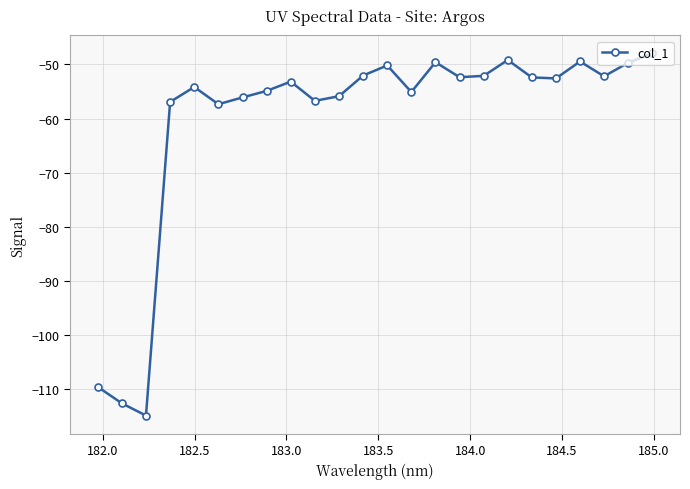

What is the value of the 16th point from the left?

-52.4